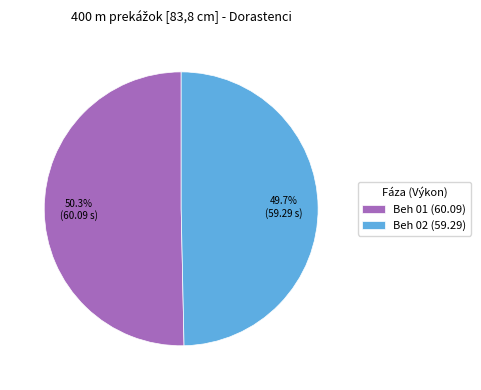

What is the largest slice in the pie chart?

Beh 01